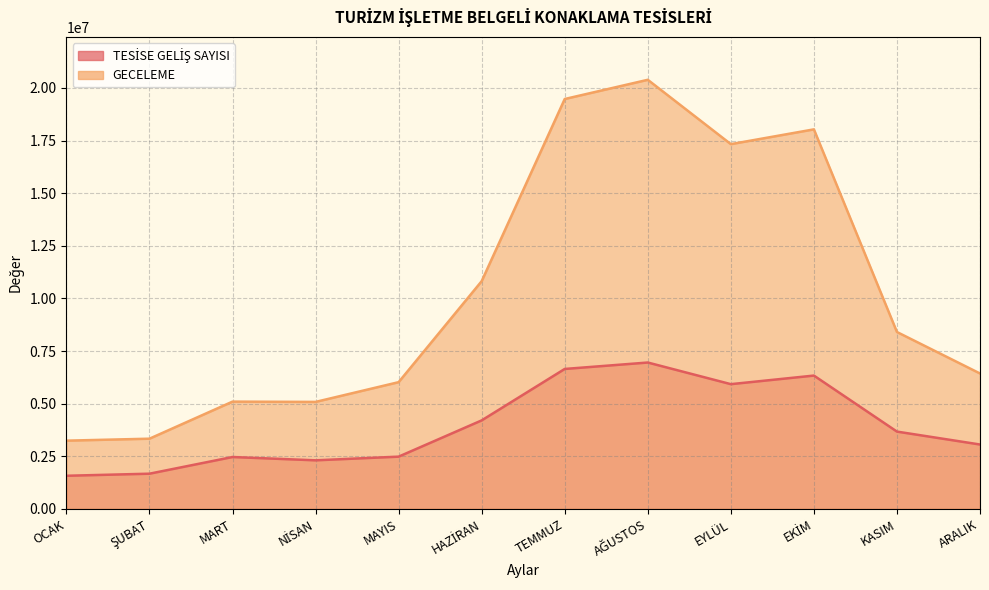

What is the difference between the highest and lowest values at EYLÜL?

11405724